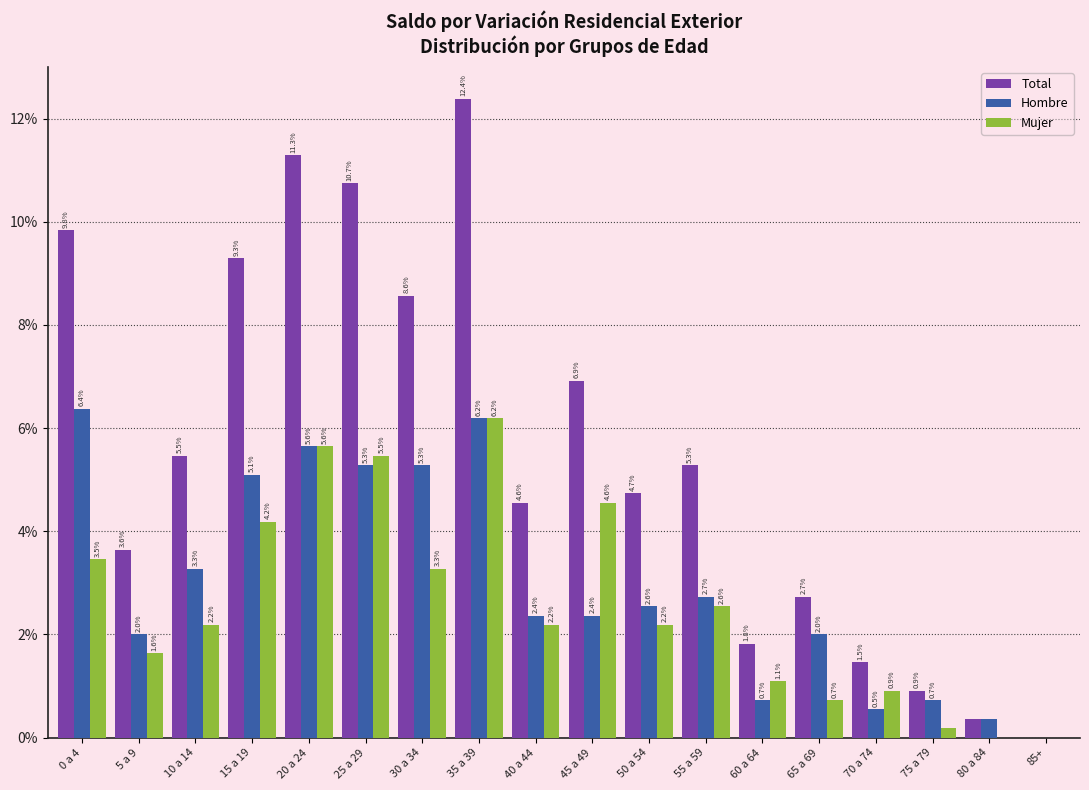

True or false: Total has a value of 0.9 at 75 a 79.

True